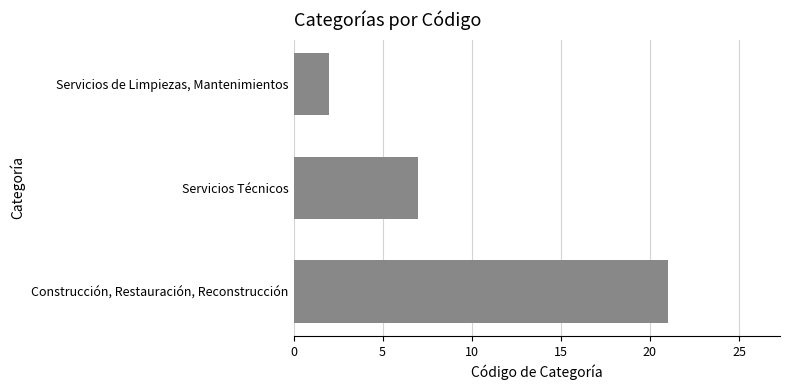

The value at Construcción, Restauración, Reconstrucción is 30. True or false?

False